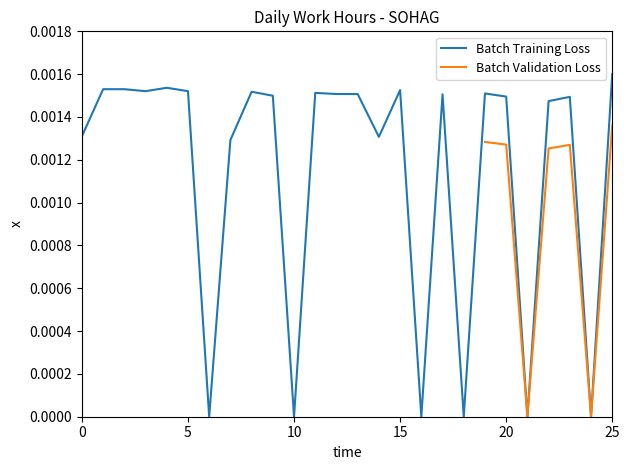

How many points are higher than both their immediate neighbors (excluding endpoints)?

7